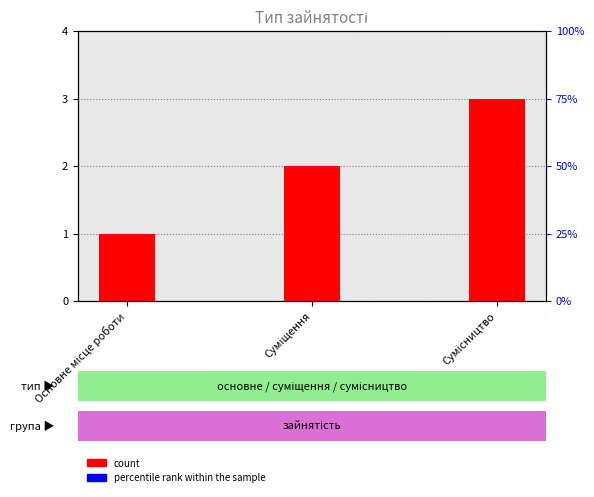

What is the maximum value for count?

3.0